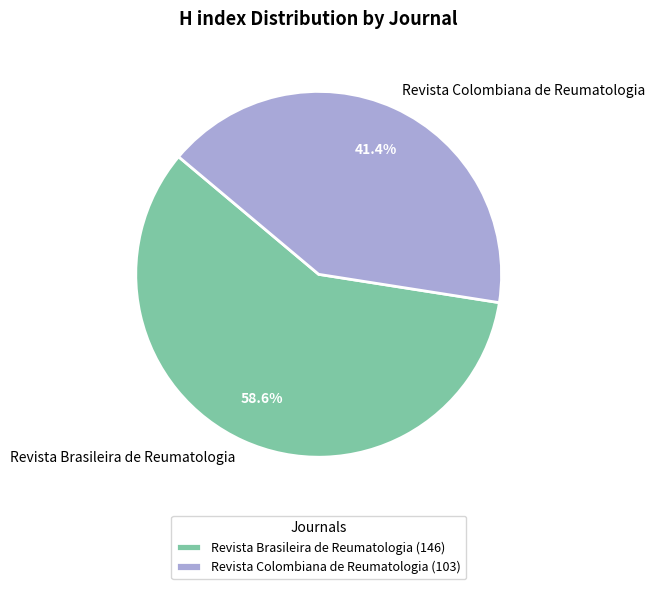

How many segments does this pie chart have?

2